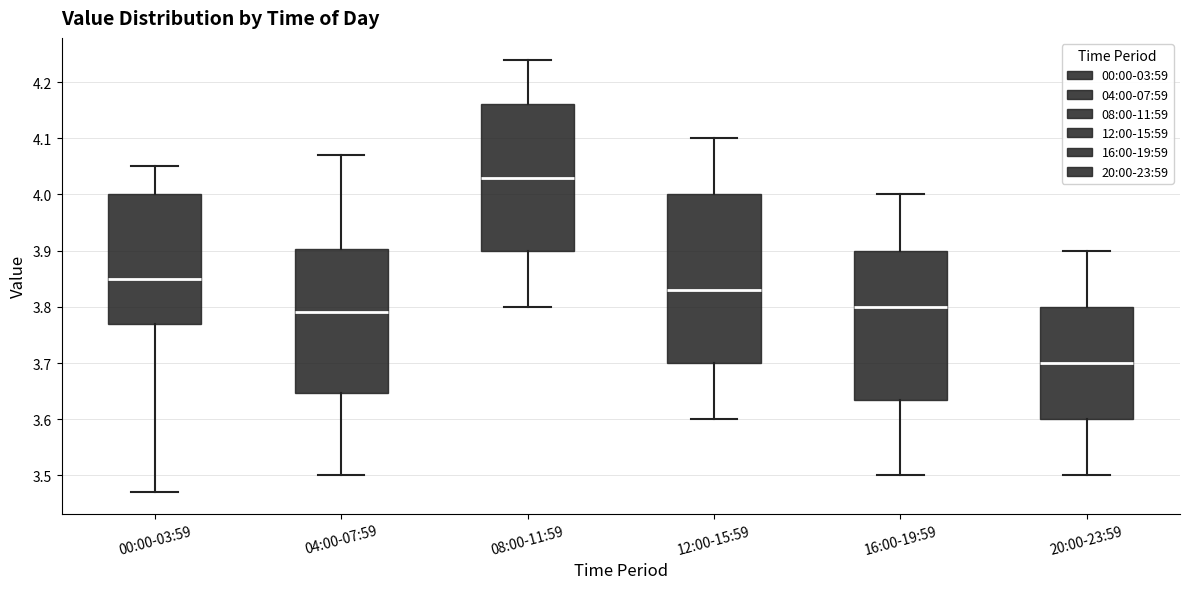

Which box is the tallest, from its lower edge to its upper edge?

12:00-15:59